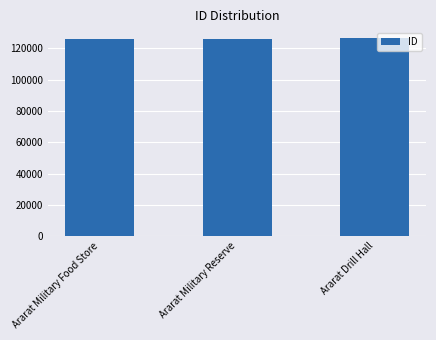

Read the value at Ararat Military Reserve, to the nearest 5.

126250